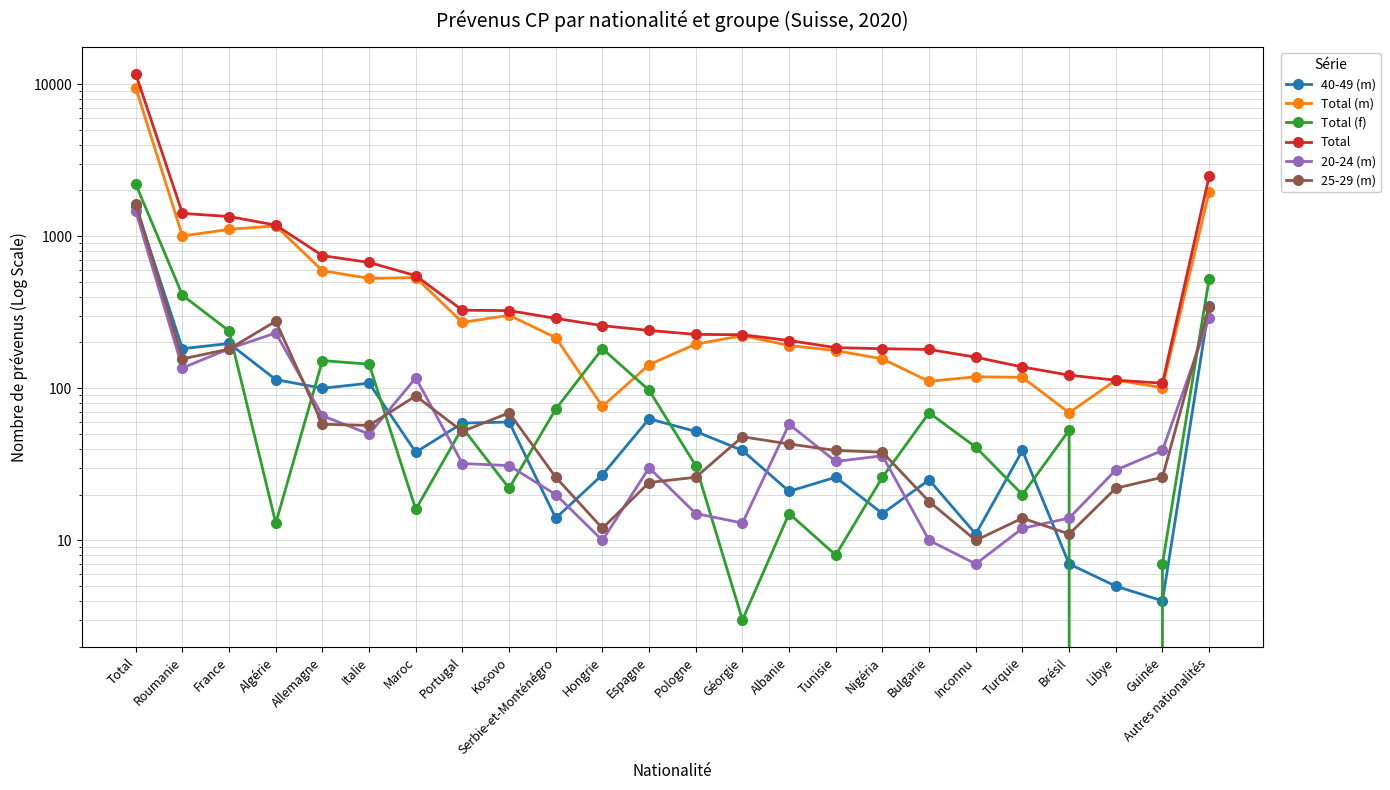

What position from the left is Italie?

6